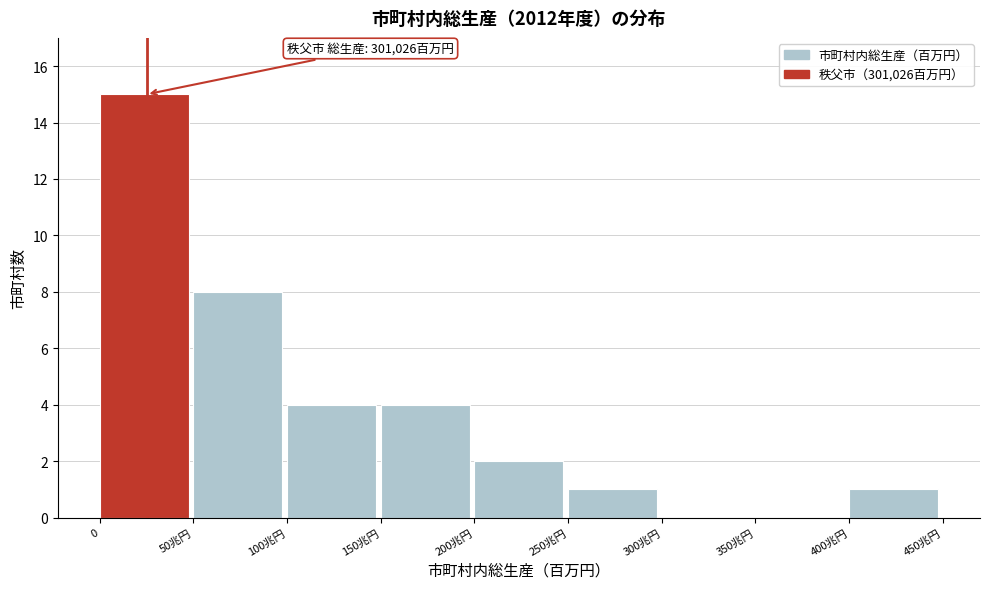

Reading left to right, transcribe all the data shown in this chart.

0=15	50兆円=8	100兆円=4	150兆円=4	200兆円=2	250兆円=1	300兆円=0	350兆円=0	400兆円=1